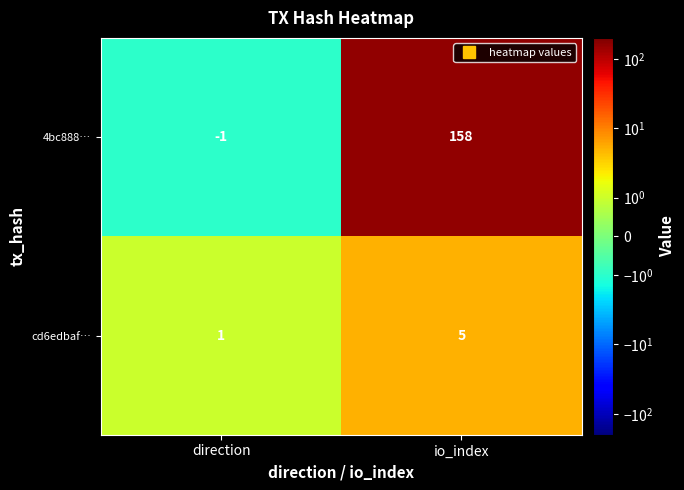

How many series are shown in this chart?

2